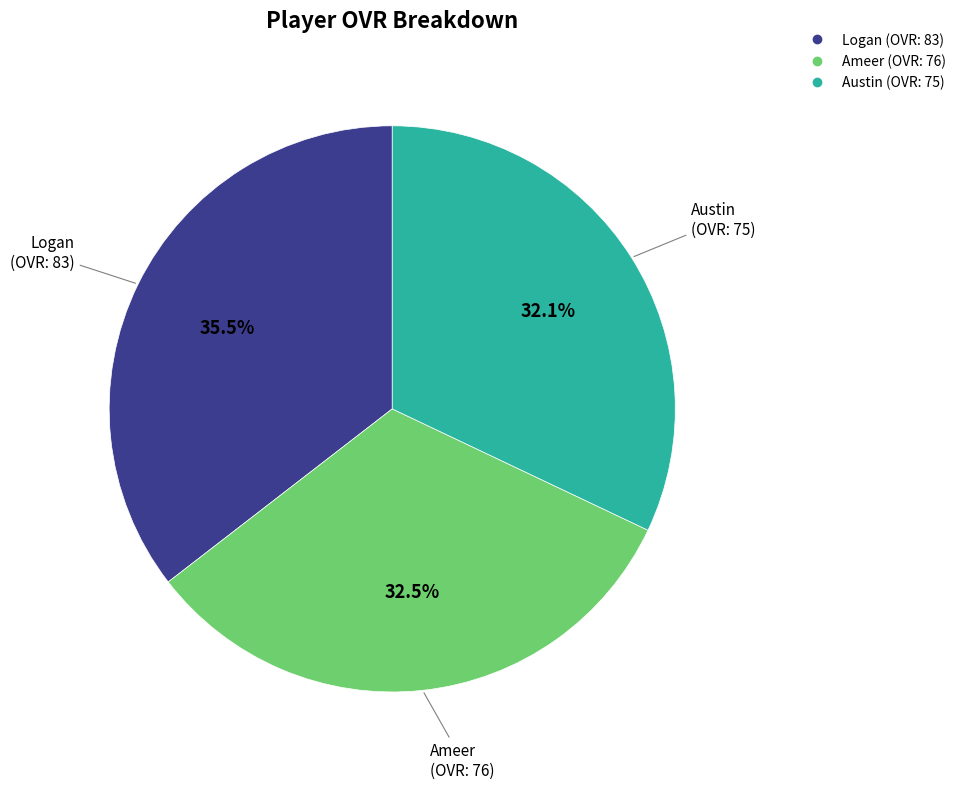

To the nearest percent, what is the difference between the Austin and Logan slice percentages?

3%